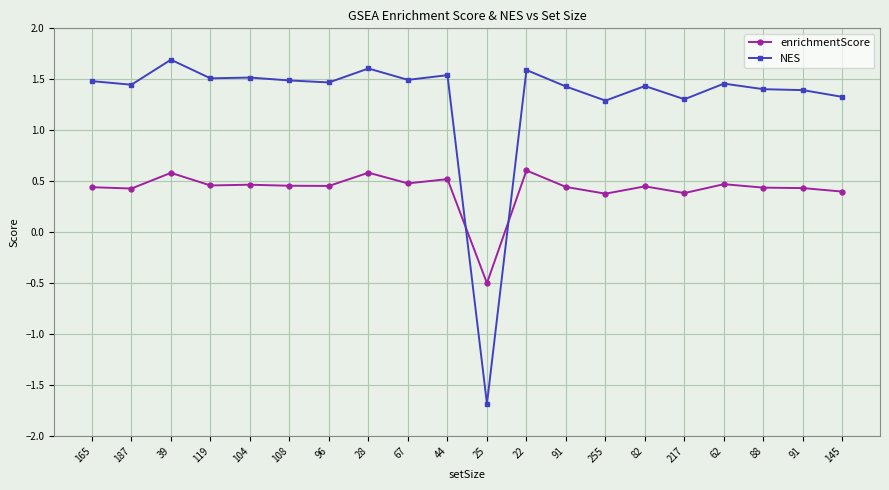

Is this an area chart (filled region under the line)?

No